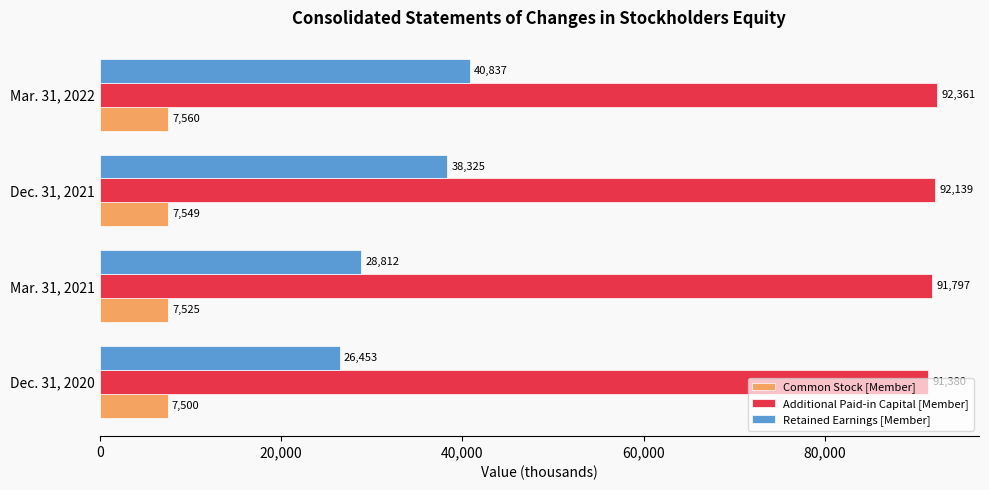

What is the difference between the maximum and second lowest values in the Retained Earnings [Member] series?

12025